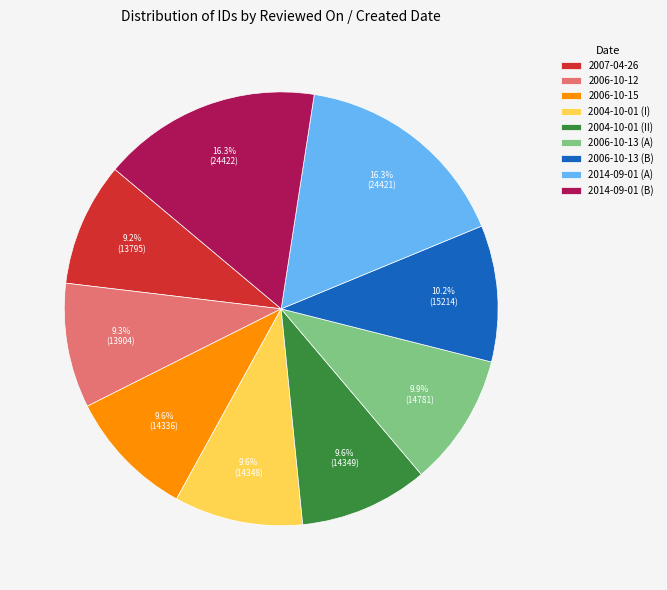

Does 2004-10-01 (I) represent more than half of the total?

No